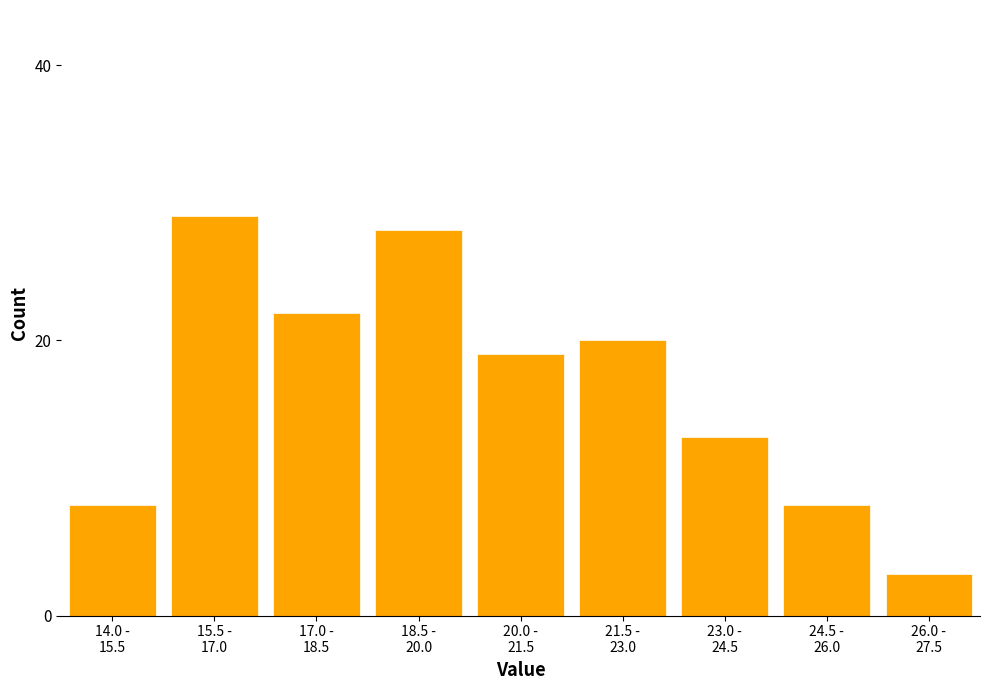

Reading left to right, transcribe all the data shown in this chart.

8	29	22	28	19	20	13	8	3